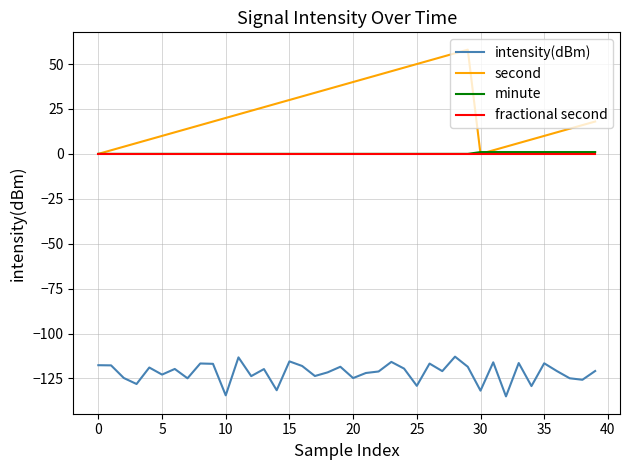

What is the difference between the maximum and minimum values in the minute series?

1.0